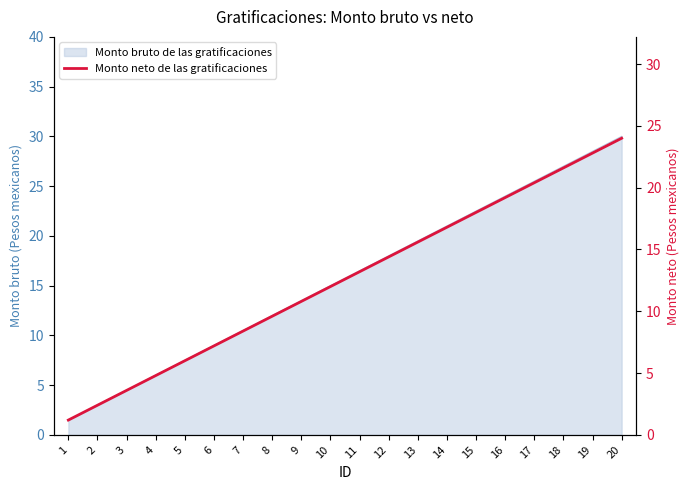

What is the smallest value displayed?

1.2